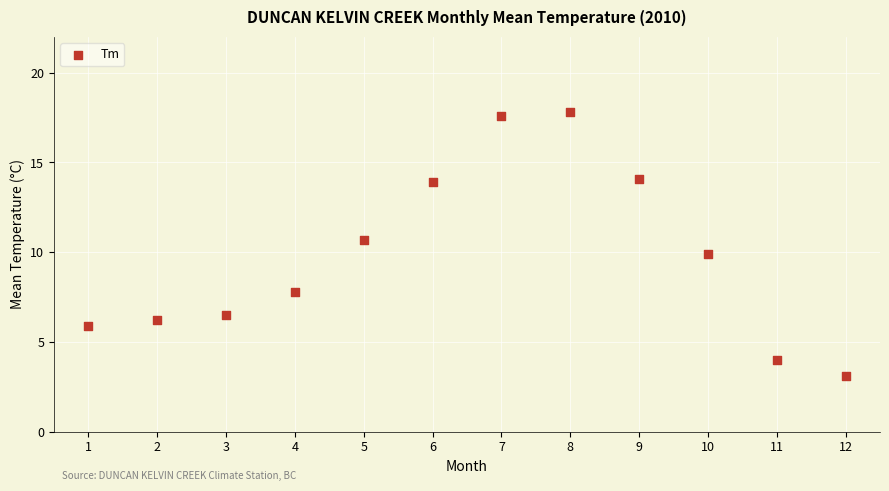

What is the range of Y values (max minus min)?

14.7